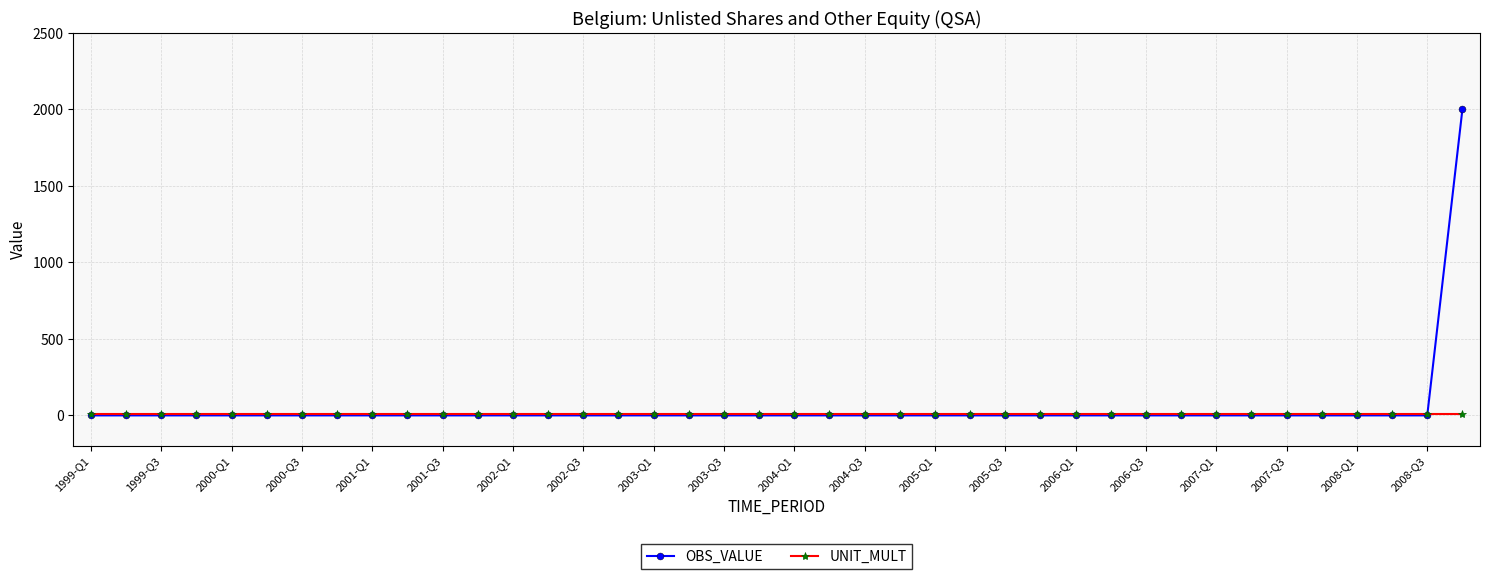

List the series in order of their peak value, lowest first.

UNIT_MULT, OBS_VALUE